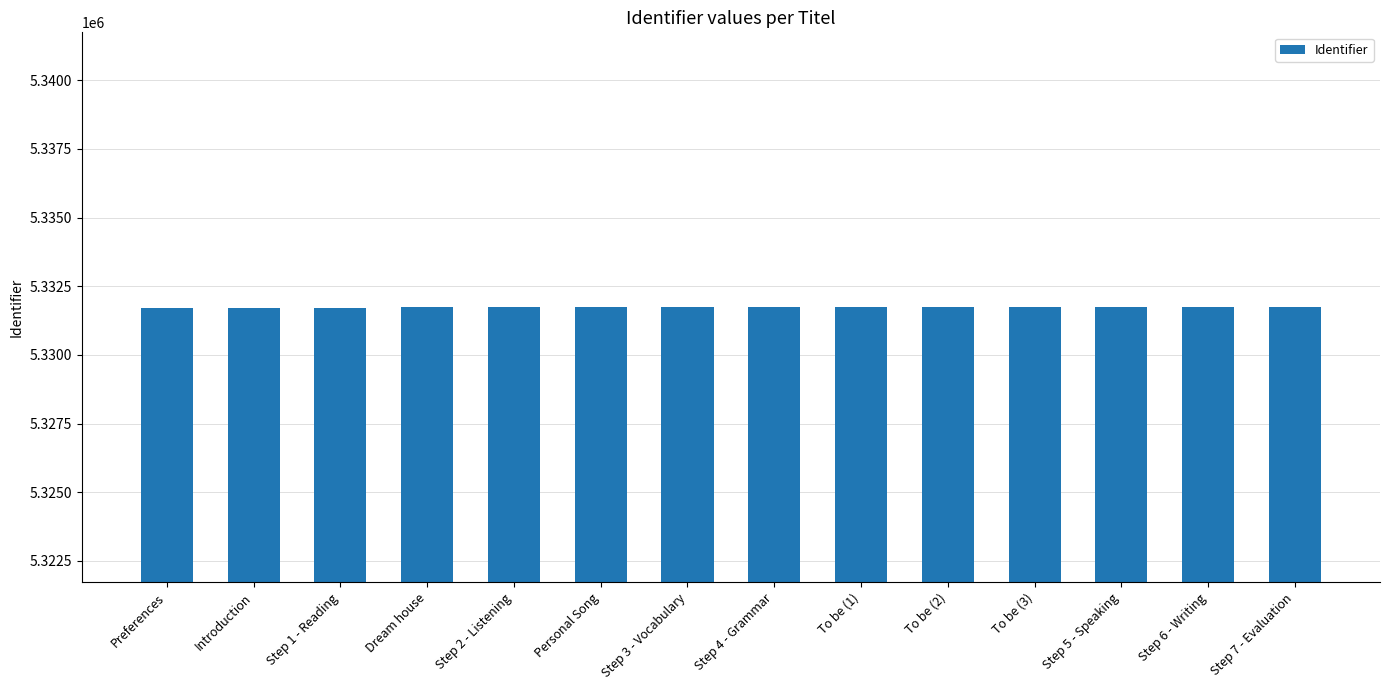

What is the greatest value displayed?

5331744